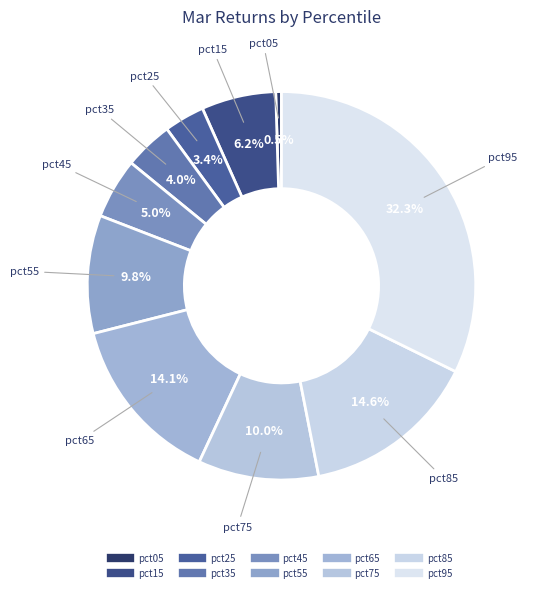

What portion of the pie excludes pct55?

90.2%